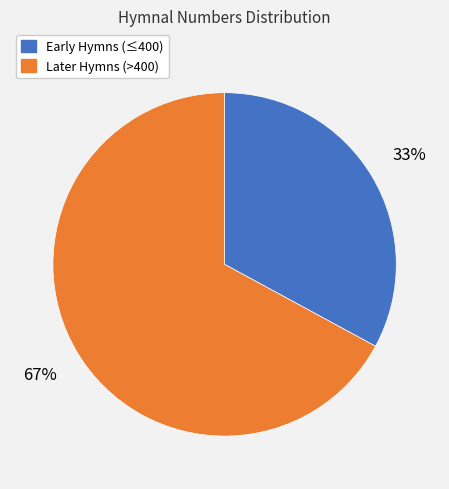

To the nearest percent, what is the average slice percentage?

50%